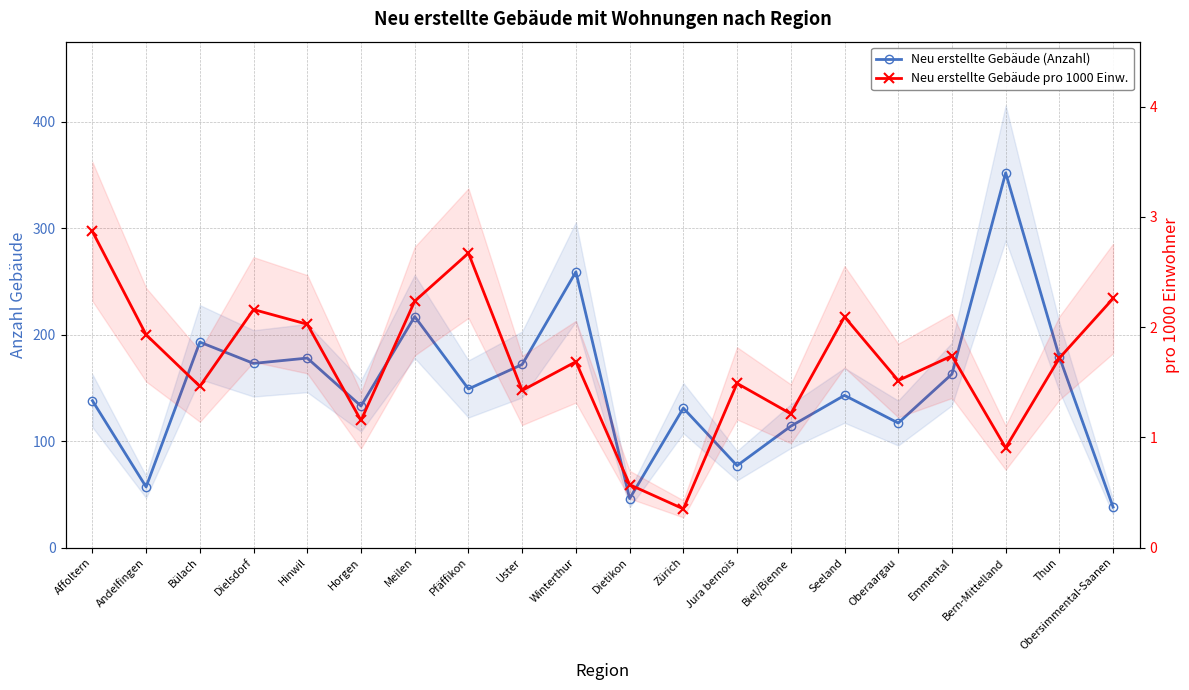

How many data points in Neu erstellte Gebäude pro 1000 Einw. are less than 1?

3